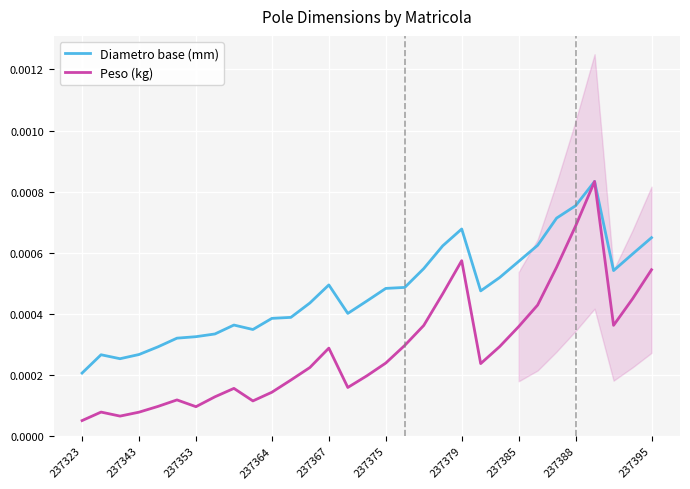

Which category has the lowest value in the Diametro base (mm) series?

237323